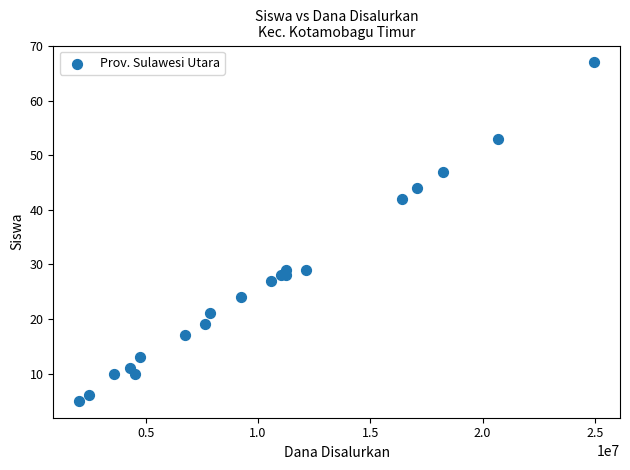

What Y value in the scatter plot is closest to 36?

42